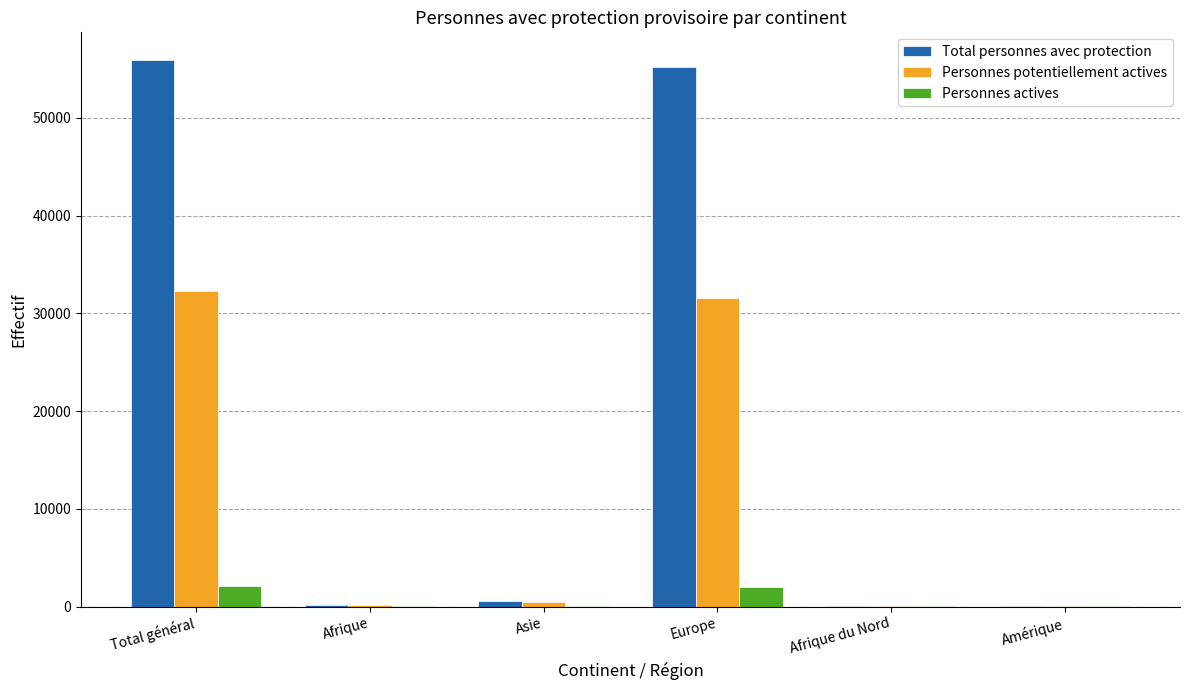

What is the maximum value shown in the chart?

55964